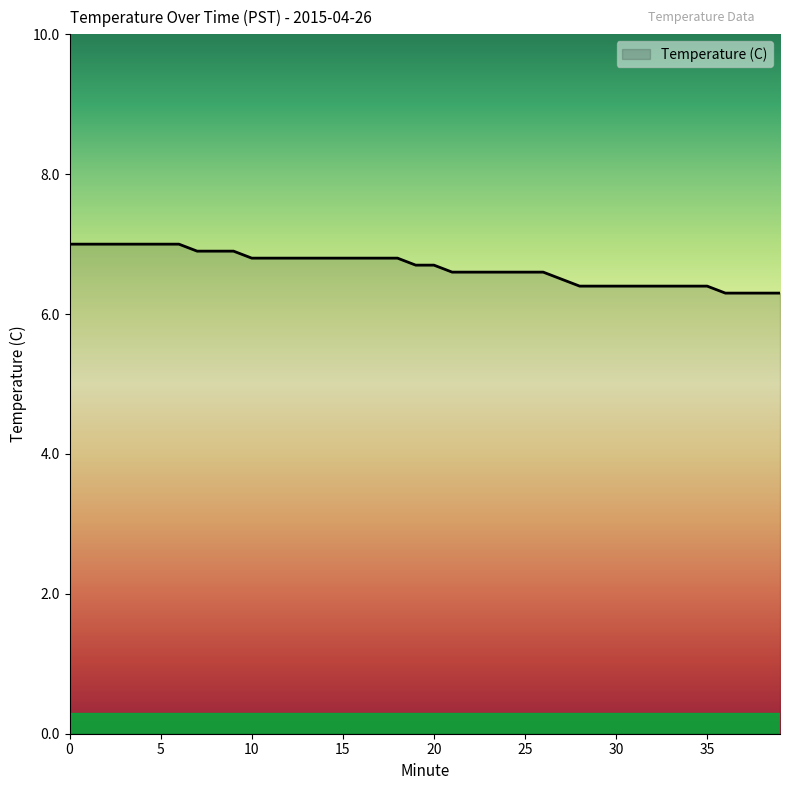

What is the difference between the maximum and minimum values?

0.7